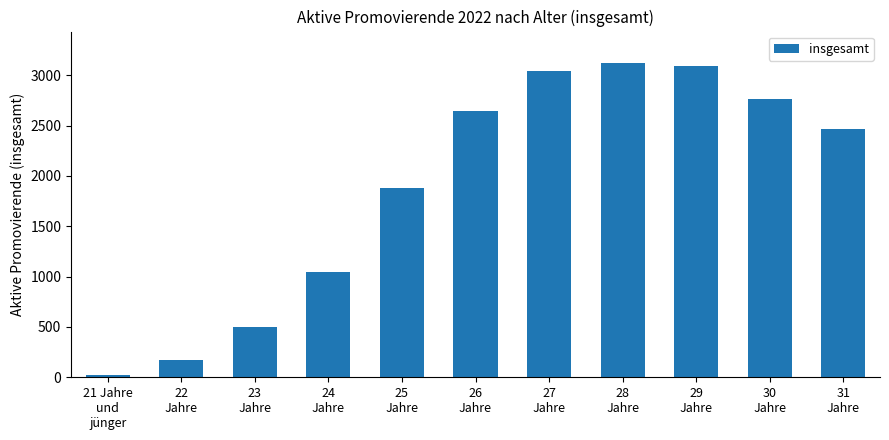

The chart shows a value of 2641 at 26
Jahre. True or false?

True